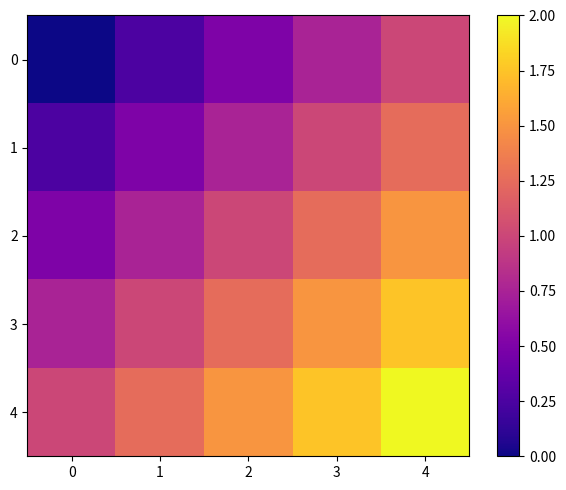

Between 4 and 2, which is larger?

4